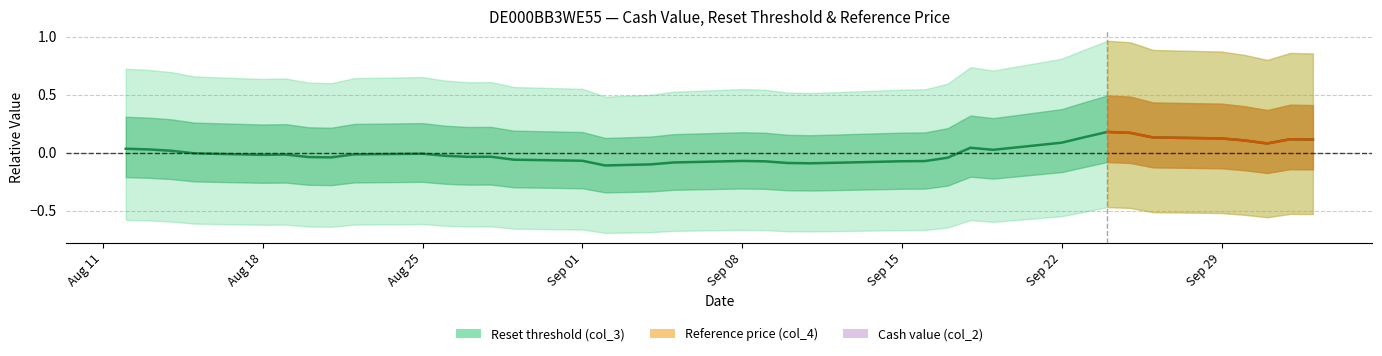

How many values are below 0?

24